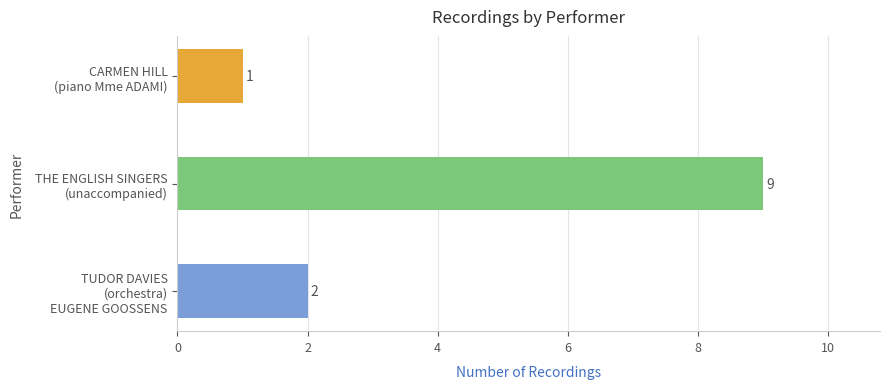

Count the number of data series in this chart.

1